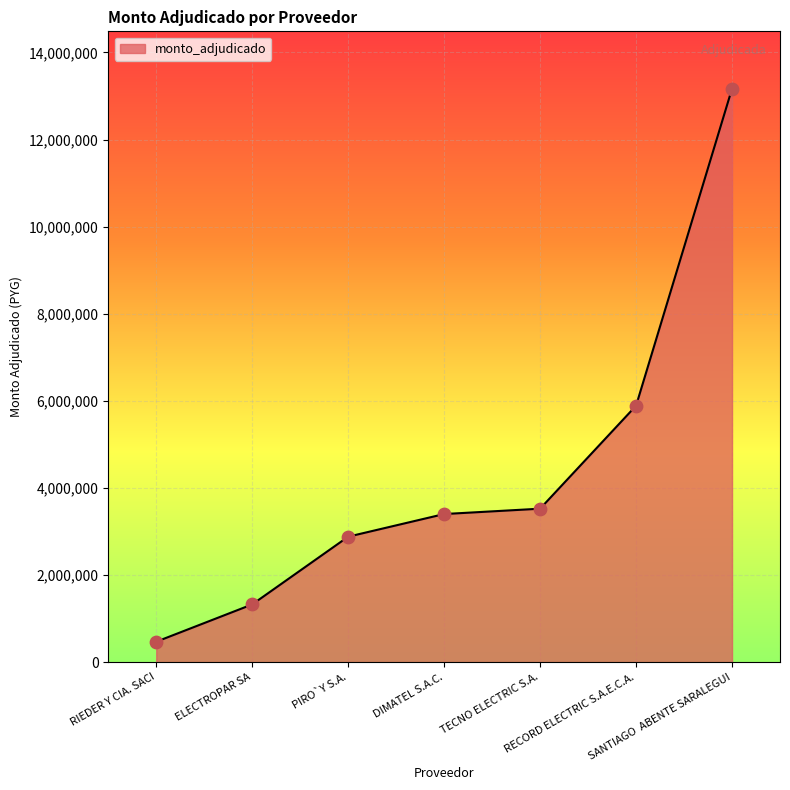

Approximately how many times larger is the value at SANTIAGO  ABENTE SARALEGUI compared to PIRO`Y S.A.?

4.6